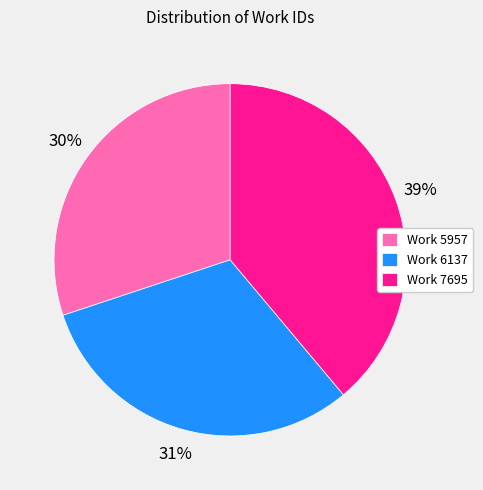

What is the ratio of the value at Work 7695 to the value at Work 5957?

1.3